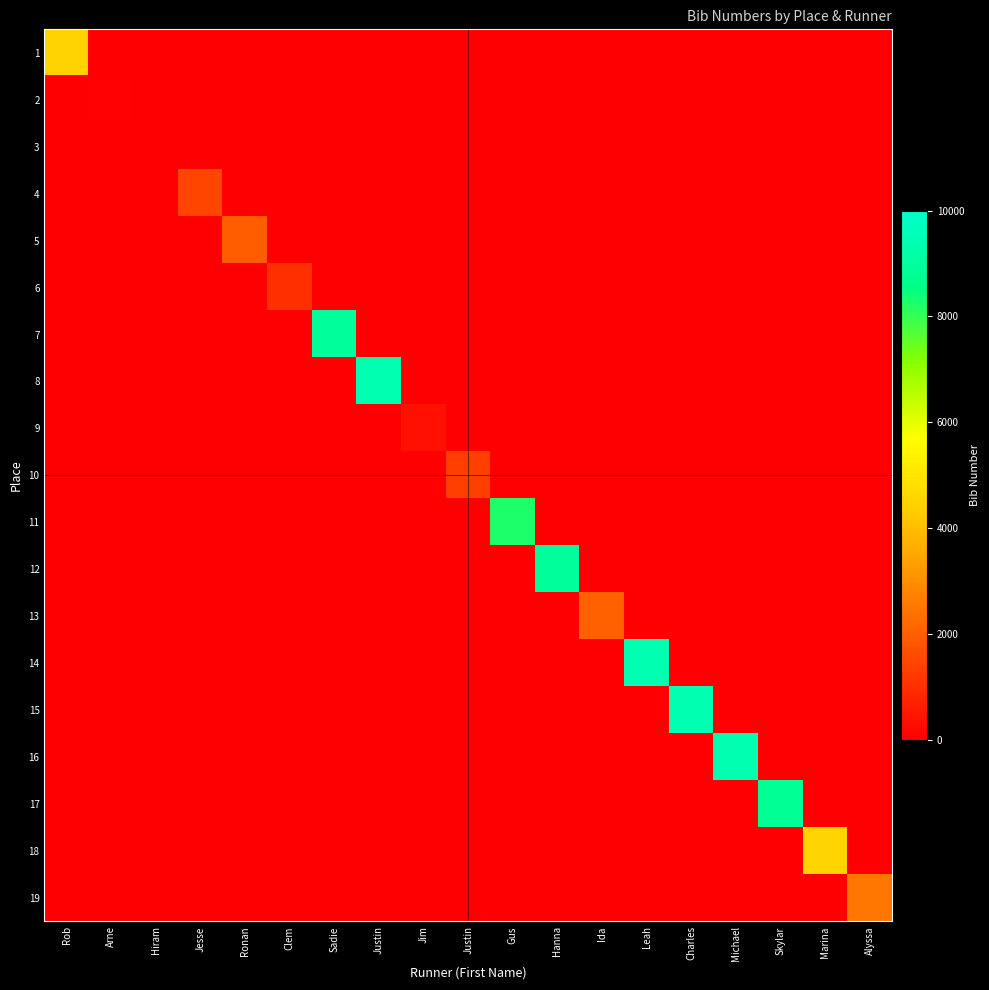

Reading left to right, transcribe all the data shown in this chart.

1: Rob=4462	Arne=0	Hiram=0	Jesse=0	Ronan=0	Clem=0	Sadie=0	Justin=0	Jim=0	Justin=0	Gus=0	Hanna=0	Ida=0	Leah=0	Charles=0	Michael=0	Skylar=0	Marina=0	Alyssa=0
2: Rob=0	Arne=56	Hiram=0	Jesse=0	Ronan=0	Clem=0	Sadie=0	Justin=0	Jim=0	Justin=0	Gus=0	Hanna=0	Ida=0	Leah=0	Charles=0	Michael=0	Skylar=0	Marina=0	Alyssa=0
3: Rob=0	Arne=0	Hiram=17	Jesse=0	Ronan=0	Clem=0	Sadie=0	Justin=0	Jim=0	Justin=0	Gus=0	Hanna=0	Ida=0	Leah=0	Charles=0	Michael=0	Skylar=0	Marina=0	Alyssa=0
4: Rob=0	Arne=0	Hiram=0	Jesse=1481	Ronan=0	Clem=0	Sadie=0	Justin=0	Jim=0	Justin=0	Gus=0	Hanna=0	Ida=0	Leah=0	Charles=0	Michael=0	Skylar=0	Marina=0	Alyssa=0
5: Rob=0	Arne=0	Hiram=0	Jesse=0	Ronan=1960	Clem=0	Sadie=0	Justin=0	Jim=0	Justin=0	Gus=0	Hanna=0	Ida=0	Leah=0	Charles=0	Michael=0	Skylar=0	Marina=0	Alyssa=0
6: Rob=0	Arne=0	Hiram=0	Jesse=0	Ronan=0	Clem=1052	Sadie=0	Justin=0	Jim=0	Justin=0	Gus=0	Hanna=0	Ida=0	Leah=0	Charles=0	Michael=0	Skylar=0	Marina=0	Alyssa=0
7: Rob=0	Arne=0	Hiram=0	Jesse=0	Ronan=0	Clem=0	Sadie=8971	Justin=0	Jim=0	Justin=0	Gus=0	Hanna=0	Ida=0	Leah=0	Charles=0	Michael=0	Skylar=0	Marina=0	Alyssa=0
8: Rob=0	Arne=0	Hiram=0	Jesse=0	Ronan=0	Clem=0	Sadie=0	Justin=9385	Jim=0	Justin=0	Gus=0	Hanna=0	Ida=0	Leah=0	Charles=0	Michael=0	Skylar=0	Marina=0	Alyssa=0
9: Rob=0	Arne=0	Hiram=0	Jesse=0	Ronan=0	Clem=0	Sadie=0	Justin=0	Jim=380	Justin=0	Gus=0	Hanna=0	Ida=0	Leah=0	Charles=0	Michael=0	Skylar=0	Marina=0	Alyssa=0
10: Rob=0	Arne=0	Hiram=0	Jesse=0	Ronan=0	Clem=0	Sadie=0	Justin=0	Jim=0	Justin=1332	Gus=0	Hanna=0	Ida=0	Leah=0	Charles=0	Michael=0	Skylar=0	Marina=0	Alyssa=0
11: Rob=0	Arne=0	Hiram=0	Jesse=0	Ronan=0	Clem=0	Sadie=0	Justin=0	Jim=0	Justin=0	Gus=8247	Hanna=0	Ida=0	Leah=0	Charles=0	Michael=0	Skylar=0	Marina=0	Alyssa=0
12: Rob=0	Arne=0	Hiram=0	Jesse=0	Ronan=0	Clem=0	Sadie=0	Justin=0	Jim=0	Justin=0	Gus=0	Hanna=8975	Ida=0	Leah=0	Charles=0	Michael=0	Skylar=0	Marina=0	Alyssa=0
13: Rob=0	Arne=0	Hiram=0	Jesse=0	Ronan=0	Clem=0	Sadie=0	Justin=0	Jim=0	Justin=0	Gus=0	Hanna=0	Ida=2053	Leah=0	Charles=0	Michael=0	Skylar=0	Marina=0	Alyssa=0
14: Rob=0	Arne=0	Hiram=0	Jesse=0	Ronan=0	Clem=0	Sadie=0	Justin=0	Jim=0	Justin=0	Gus=0	Hanna=0	Ida=0	Leah=9381	Charles=0	Michael=0	Skylar=0	Marina=0	Alyssa=0
15: Rob=0	Arne=0	Hiram=0	Jesse=0	Ronan=0	Clem=0	Sadie=0	Justin=0	Jim=0	Justin=0	Gus=0	Hanna=0	Ida=0	Leah=0	Charles=9386	Michael=0	Skylar=0	Marina=0	Alyssa=0
16: Rob=0	Arne=0	Hiram=0	Jesse=0	Ronan=0	Clem=0	Sadie=0	Justin=0	Jim=0	Justin=0	Gus=0	Hanna=0	Ida=0	Leah=0	Charles=0	Michael=9387	Skylar=0	Marina=0	Alyssa=0
17: Rob=0	Arne=0	Hiram=0	Jesse=0	Ronan=0	Clem=0	Sadie=0	Justin=0	Jim=0	Justin=0	Gus=0	Hanna=0	Ida=0	Leah=0	Charles=0	Michael=0	Skylar=8809	Marina=0	Alyssa=0
18: Rob=0	Arne=0	Hiram=0	Jesse=0	Ronan=0	Clem=0	Sadie=0	Justin=0	Jim=0	Justin=0	Gus=0	Hanna=0	Ida=0	Leah=0	Charles=0	Michael=0	Skylar=0	Marina=4494	Alyssa=0
19: Rob=0	Arne=0	Hiram=0	Jesse=0	Ronan=0	Clem=0	Sadie=0	Justin=0	Jim=0	Justin=0	Gus=0	Hanna=0	Ida=0	Leah=0	Charles=0	Michael=0	Skylar=0	Marina=0	Alyssa=2506